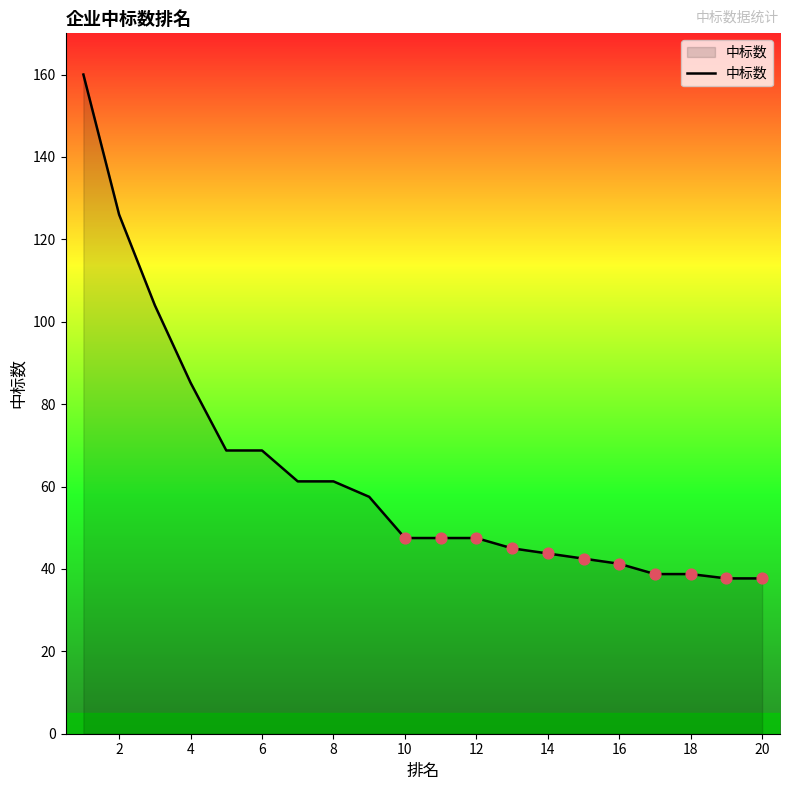

What is the greatest value displayed?

160.0